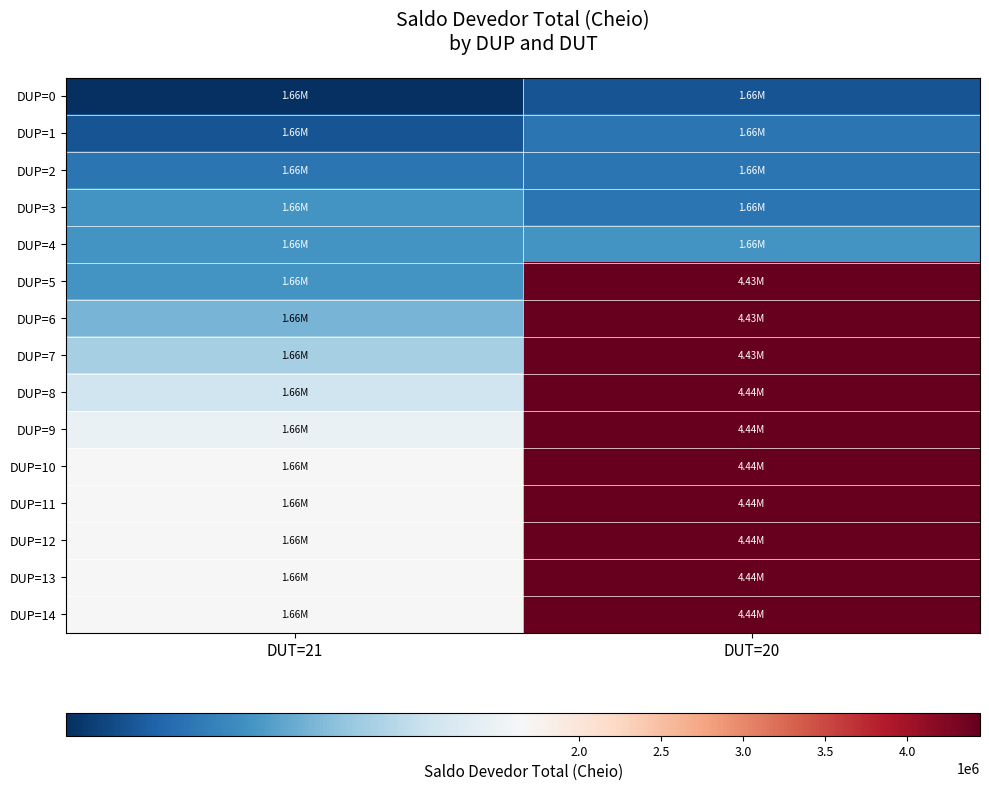

List the series in order of their peak value, lowest first.

DUP=0, DUP=1, DUP=2, DUP=3, DUP=4, DUP=5, DUP=6, DUP=7, DUP=8, DUP=9, DUP=10, DUP=11, DUP=12, DUP=13, DUP=14